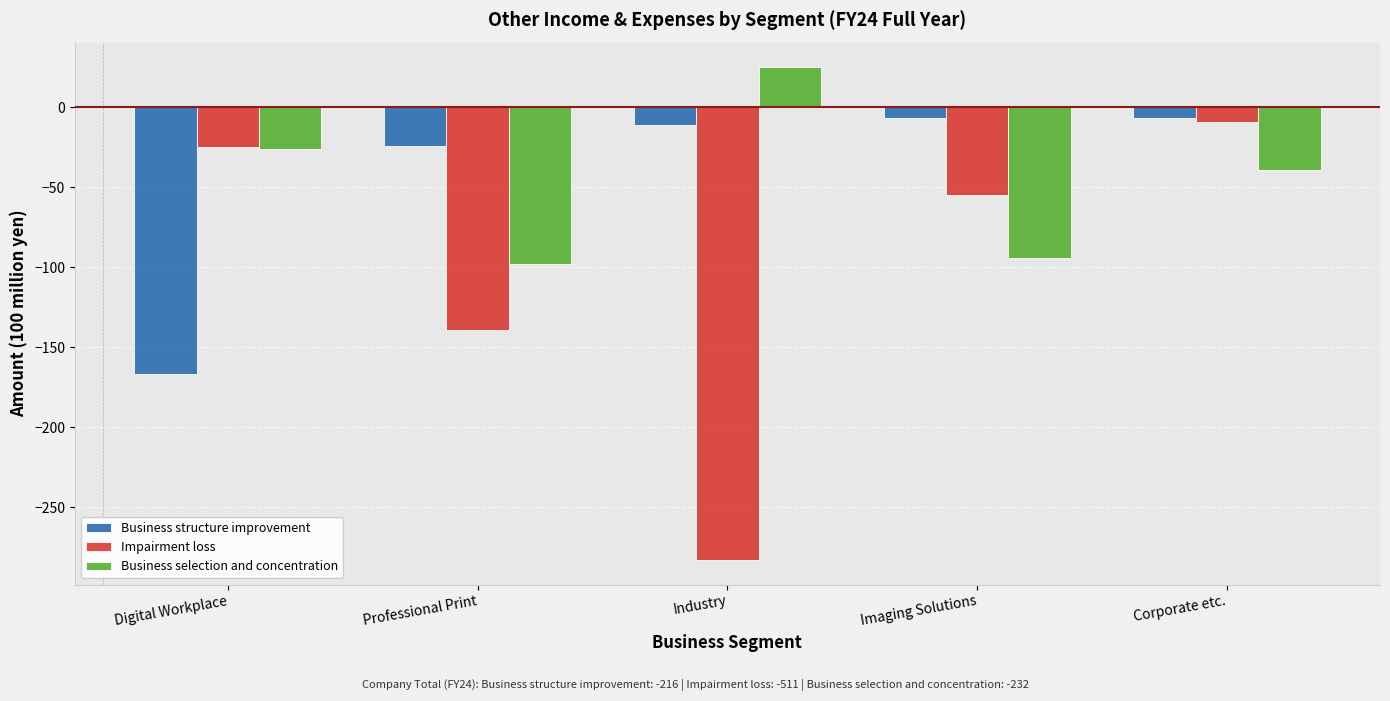

What is the total value across all series at Corporate etc.?

-55